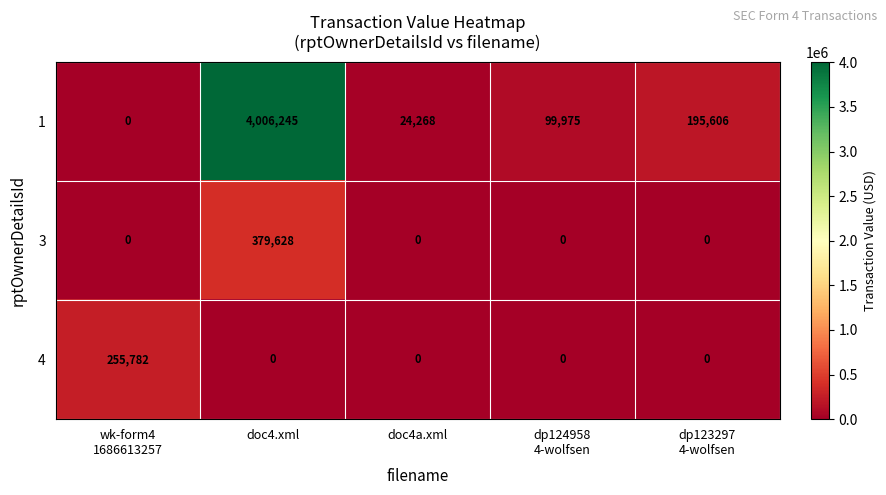

What is the spread (max minus min) of values at wk-form4
1686613257?

255782